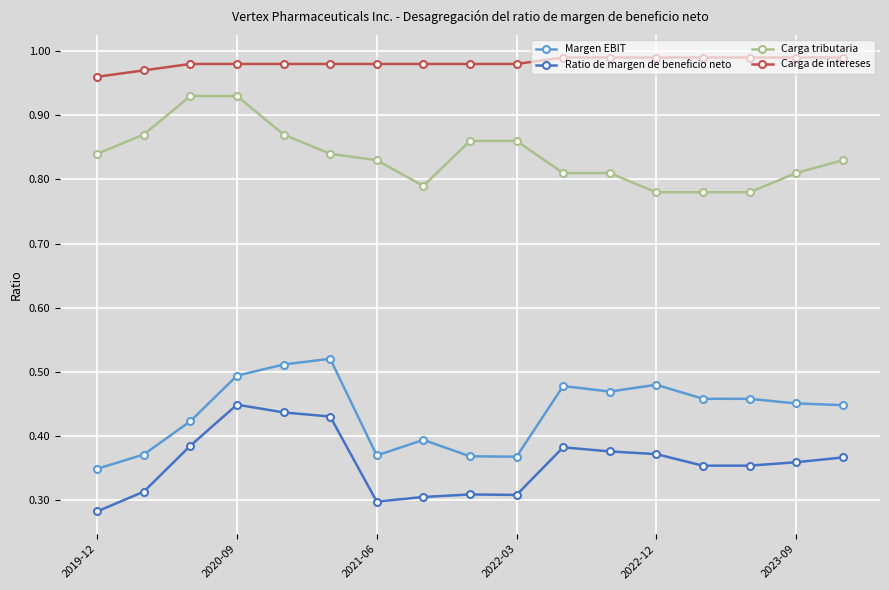

True or false: Carga de intereses and Carga tributaria cross at least once.

False